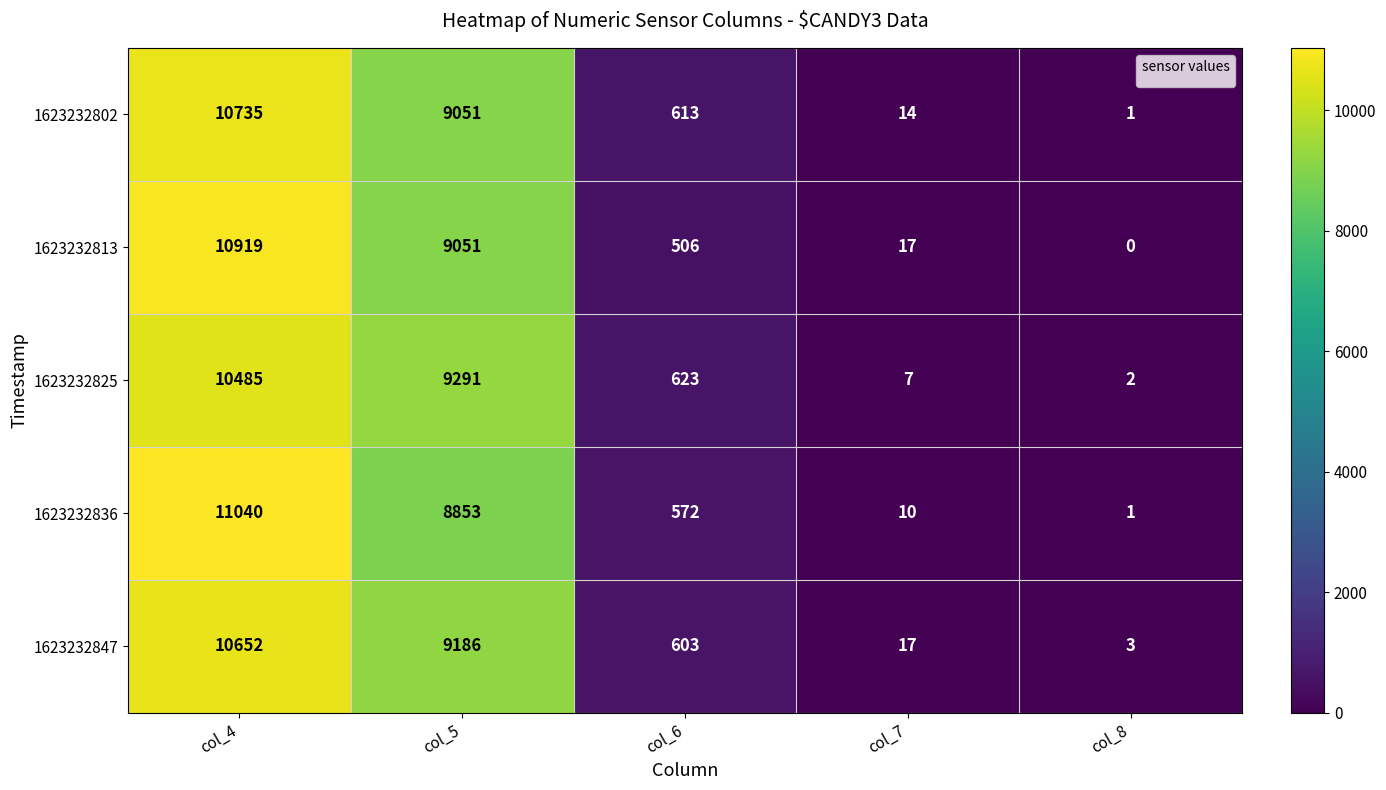

Reading left to right, transcribe all the data shown in this chart.

1623232802: col_4=10735	col_5=9051	col_6=613	col_7=14	col_8=1
1623232813: col_4=10919	col_5=9051	col_6=506	col_7=17	col_8=0
1623232825: col_4=10485	col_5=9291	col_6=623	col_7=7	col_8=2
1623232836: col_4=11040	col_5=8853	col_6=572	col_7=10	col_8=1
1623232847: col_4=10652	col_5=9186	col_6=603	col_7=17	col_8=3